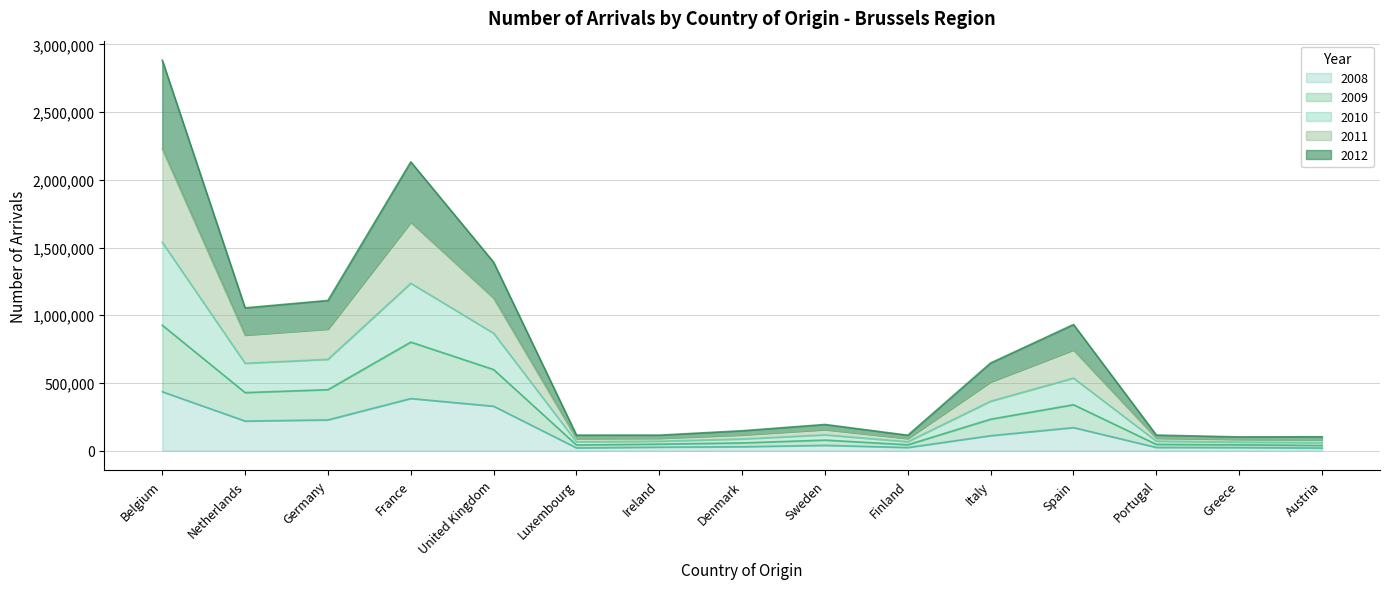

Is it true that 2008 equals 217916 at Netherlands?

True